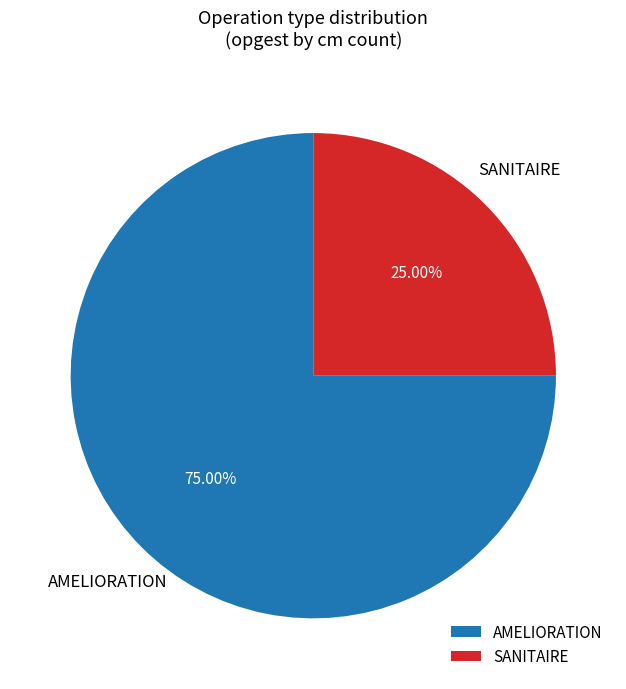

Combined, do AMELIORATION and SANITAIRE account for over 50%?

Yes